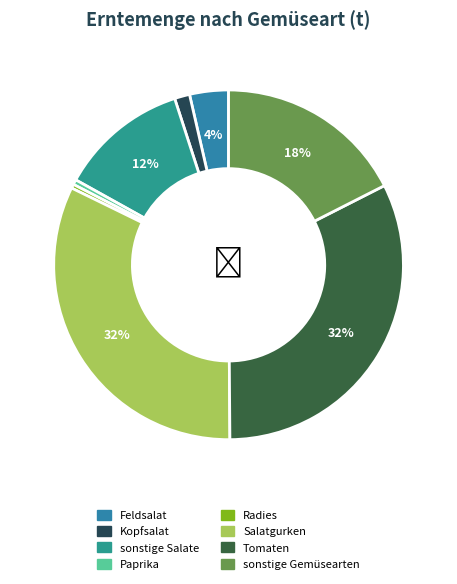

Which slice is the smallest?

Radies